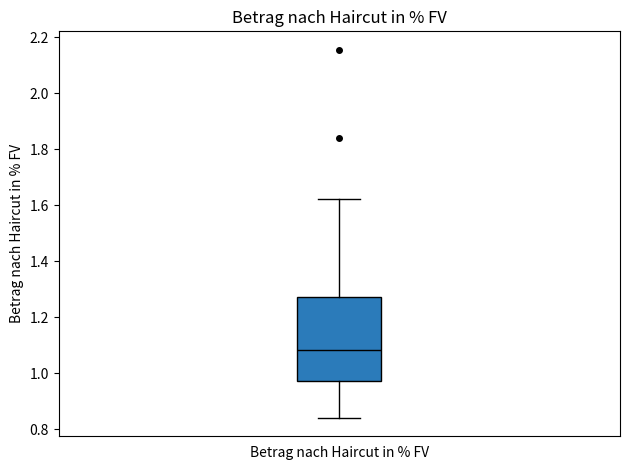

Transcribe this box plot: give where the median line is, the range the box spans, and where the two whiskers end, as read against the y-axis. The values are not printed on the chart, so give them approximately, as read against the axis.

median 1.08, box 0.98 to 1.28, whiskers 0.84 to 1.62